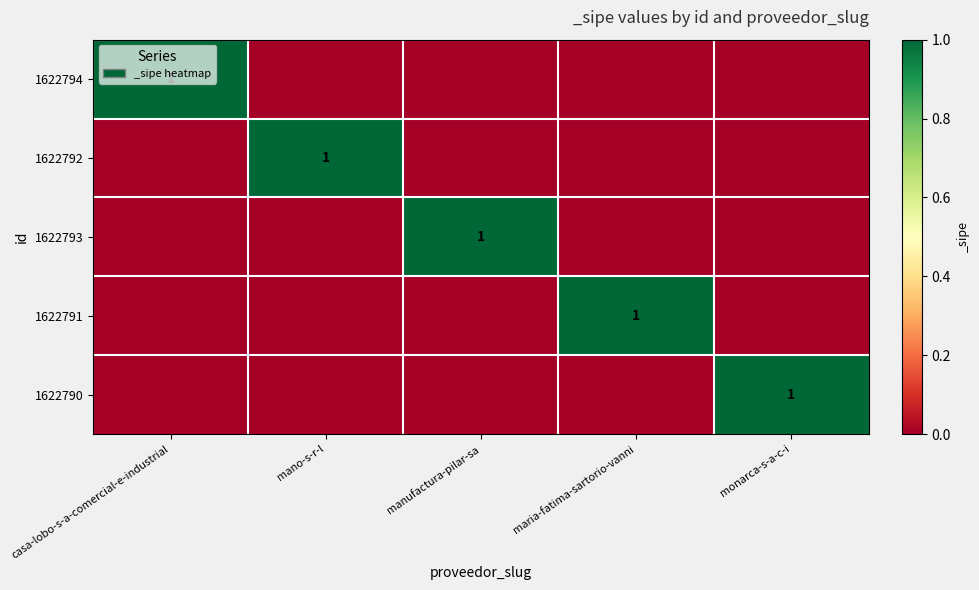

Which label corresponds to the smallest value in the chart?

mano-s-r-l